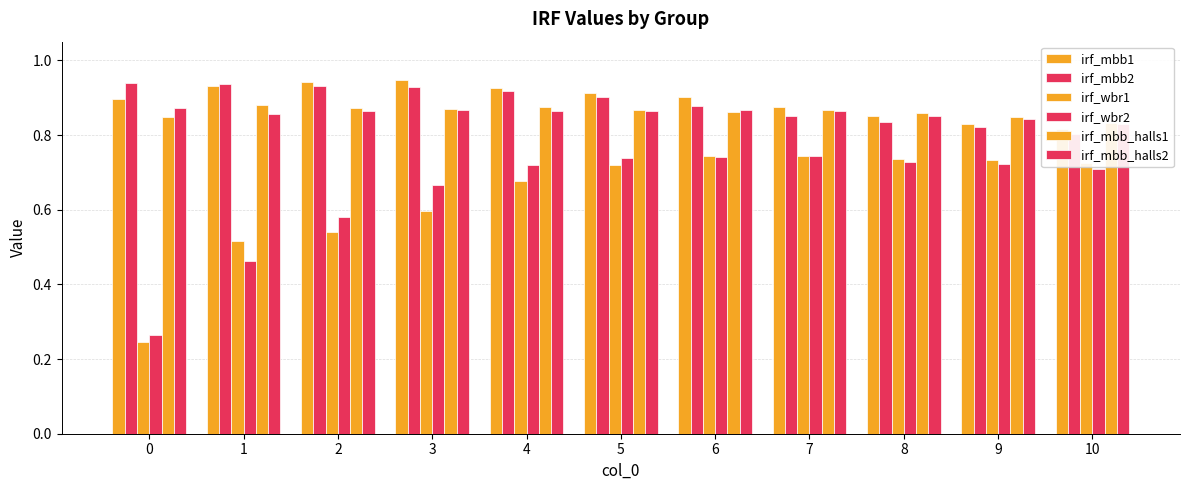

Is the value of irf_mbb2 at 10 greater than the value of irf_mbb_halls2 at 2?

No